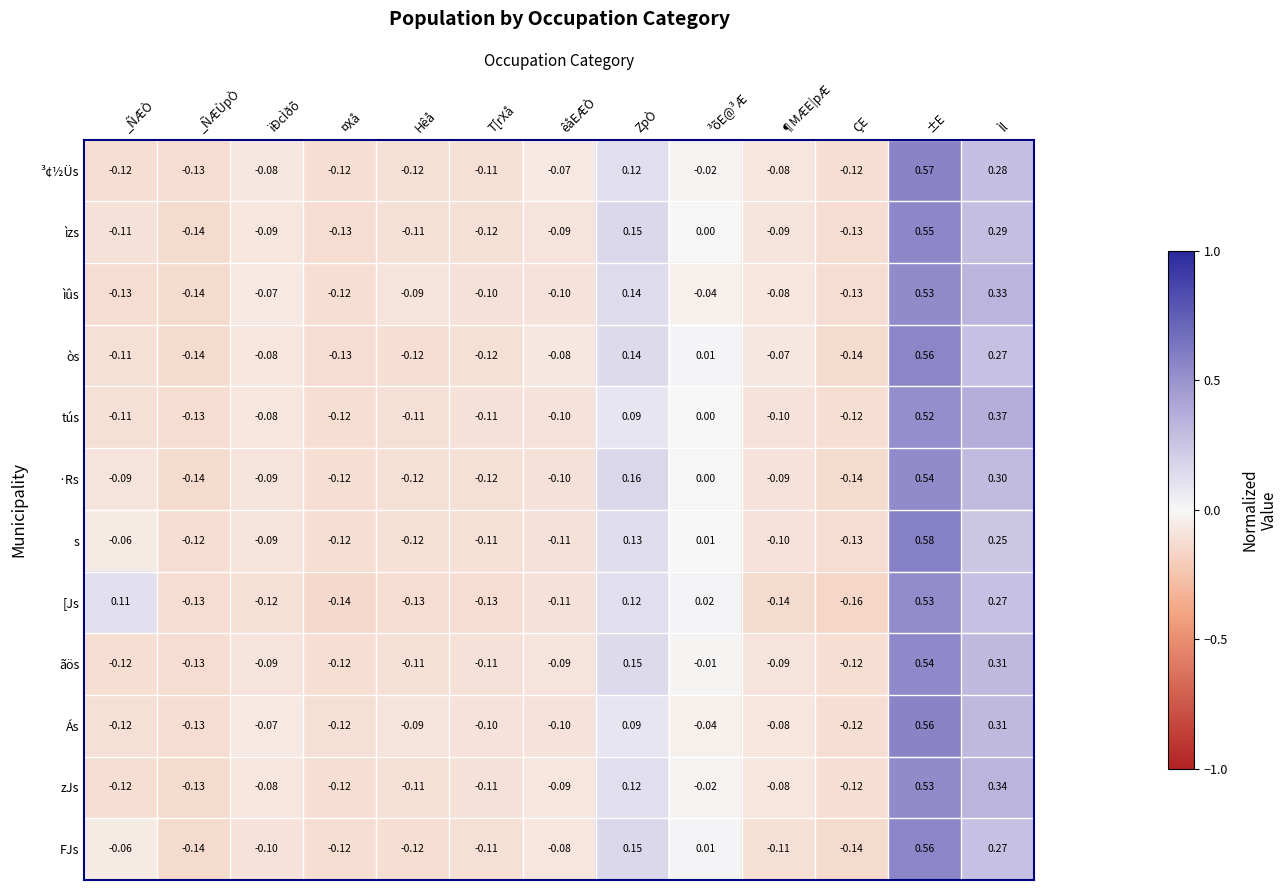

Which series has the widest spread of values?

s